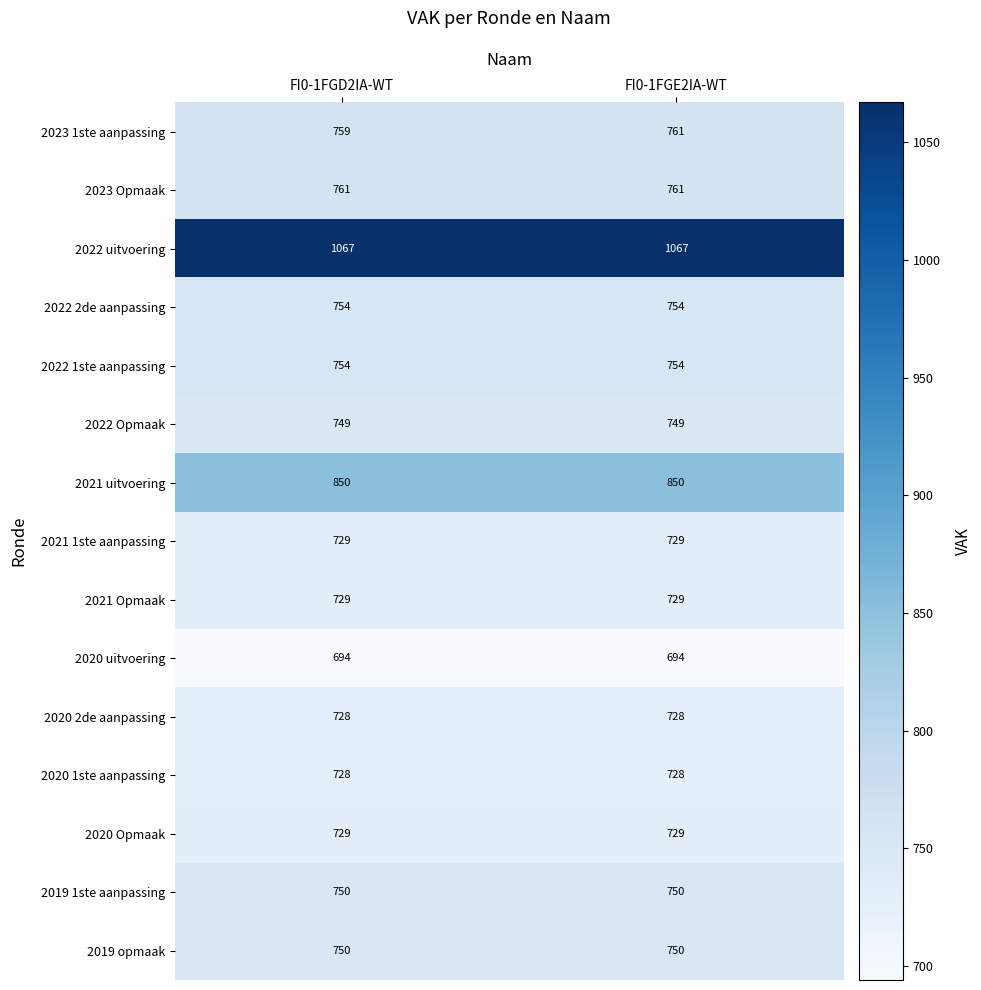

Reading left to right, list all the values displayed in this chart.

2023 1ste aanpassing: 759	761
2023 Opmaak: 761	761
2022 uitvoering: 1067	1067
2022 2de aanpassing: 754	754
2022 1ste aanpassing: 754	754
2022 Opmaak: 749	749
2021 uitvoering: 850	850
2021 1ste aanpassing: 729	729
2021 Opmaak: 729	729
2020 uitvoering: 694	694
2020 2de aanpassing: 728	728
2020 1ste aanpassing: 728	728
2020 Opmaak: 729	729
2019 1ste aanpassing: 750	750
2019 opmaak: 750	750